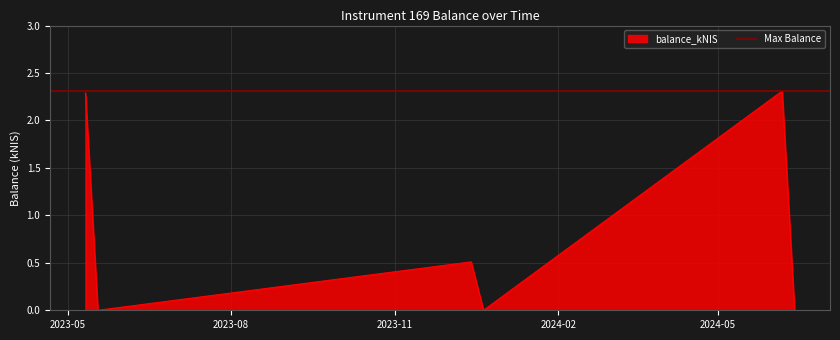

What is the difference between the maximum and minimum values?

2.3